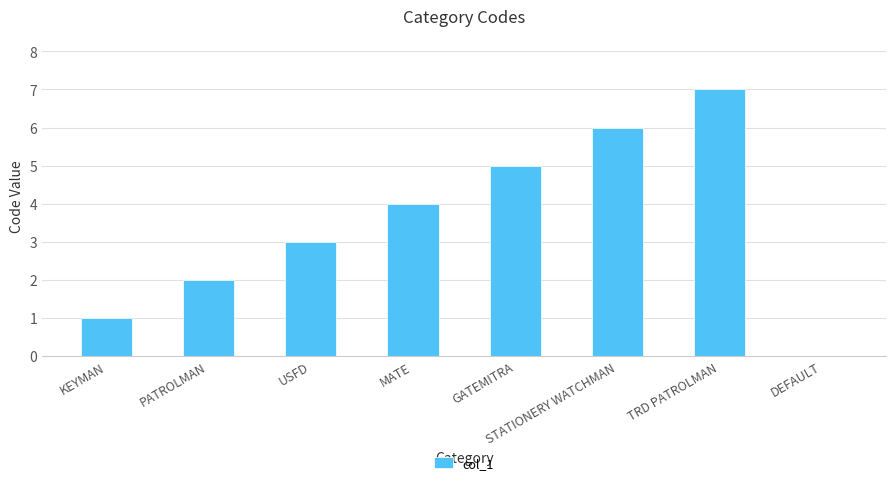

At which category does the chart reach its peak across all series?

TRD PATROLMAN